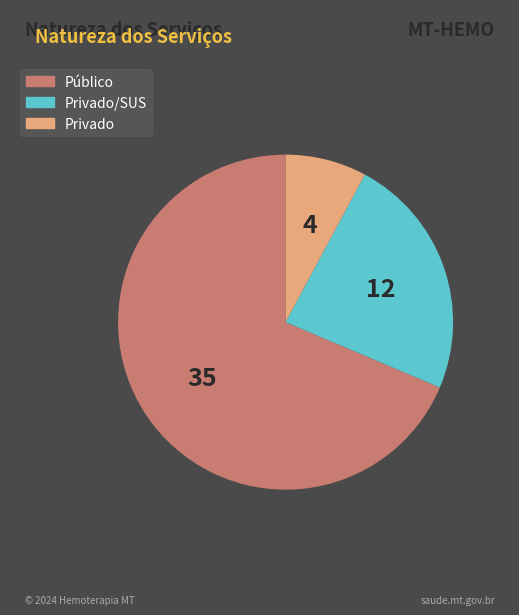

What is the largest slice in the pie chart?

Público